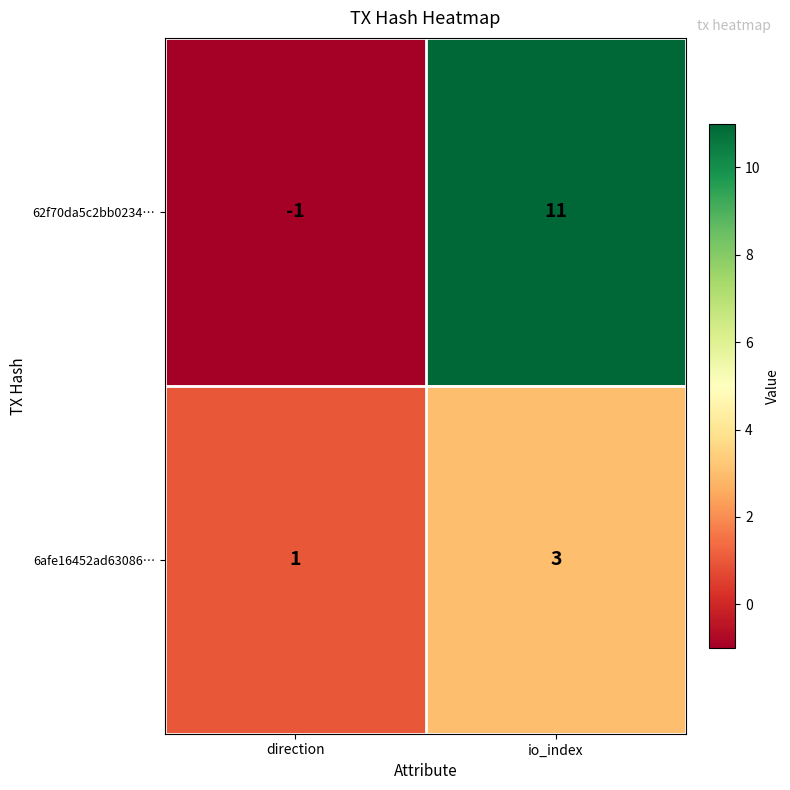

Which label corresponds to the smallest value in the chart?

direction